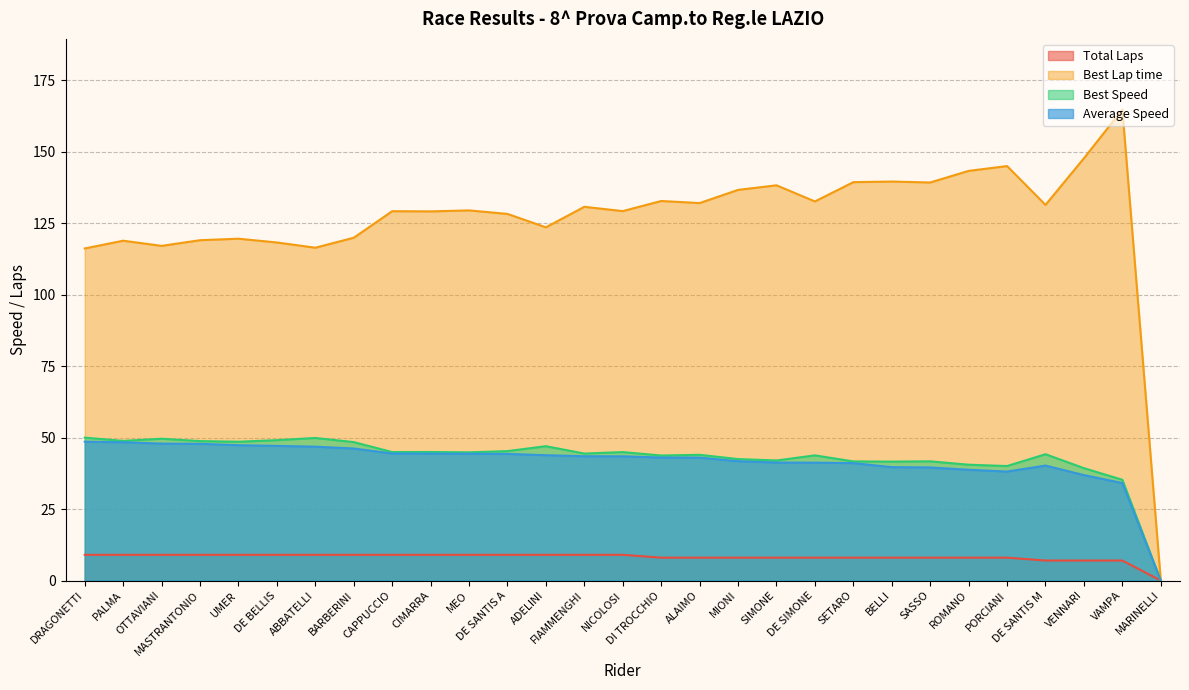

How many interior local valleys does the Best Lap time series have?

9